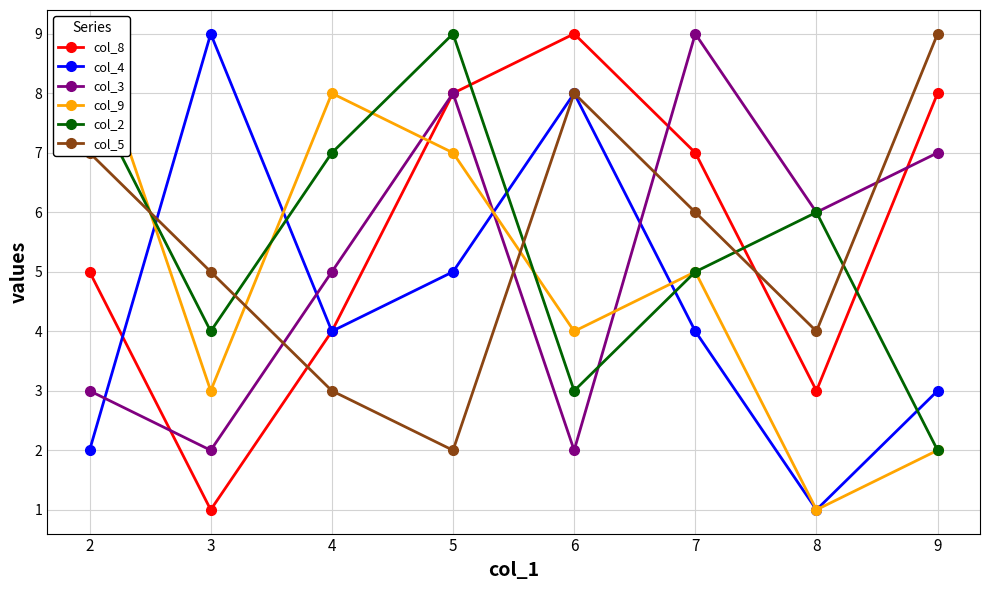

Rank the categories by col_2 value from highest to lowest.

5, 2, 4, 8, 7, 3, 6, 9